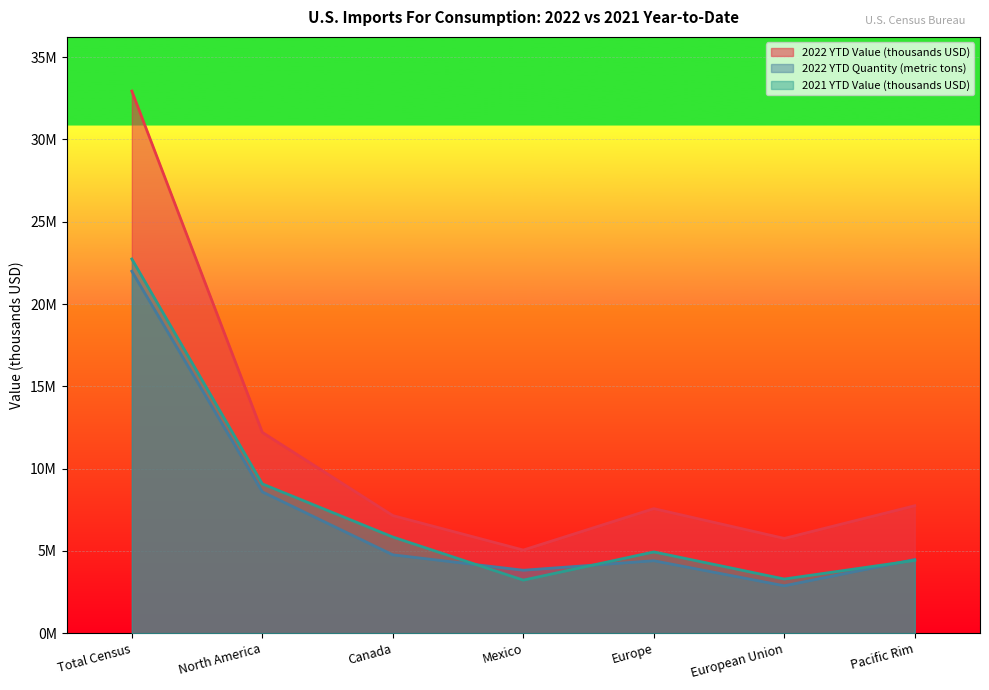

Reading left to right, extract all data points from this chart.

2022 YTD Value (thousands USD): 32937968	12202908	7148423	5054485	7570363	5761492	7746176
2022 YTD Quantity (metric tons): 21994402	8590873	4764243	3826630	4405123	2882883	4477452
2021 YTD Value (thousands USD): 22736137	9072380	5845685	3226695	4940147	3293530	4426311